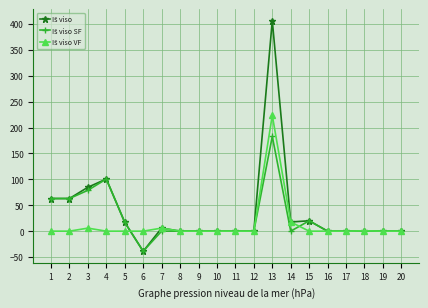

What is the maximum value shown in the chart?

406.4